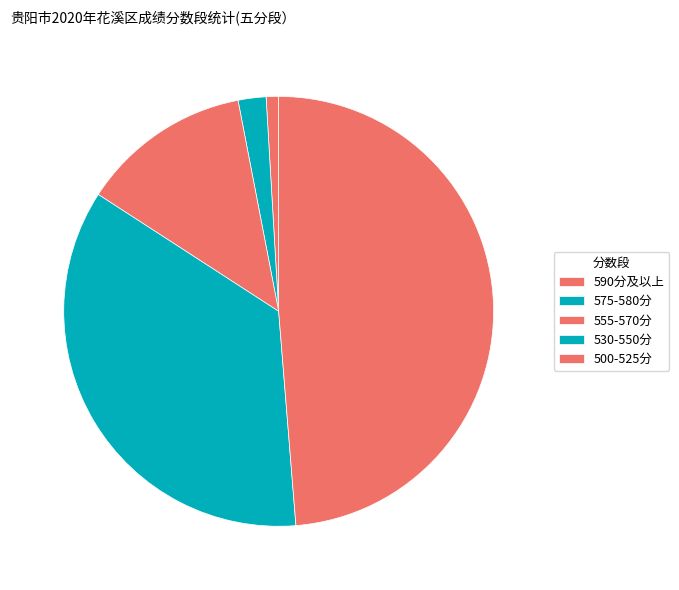

Count the number of slices in the pie.

5